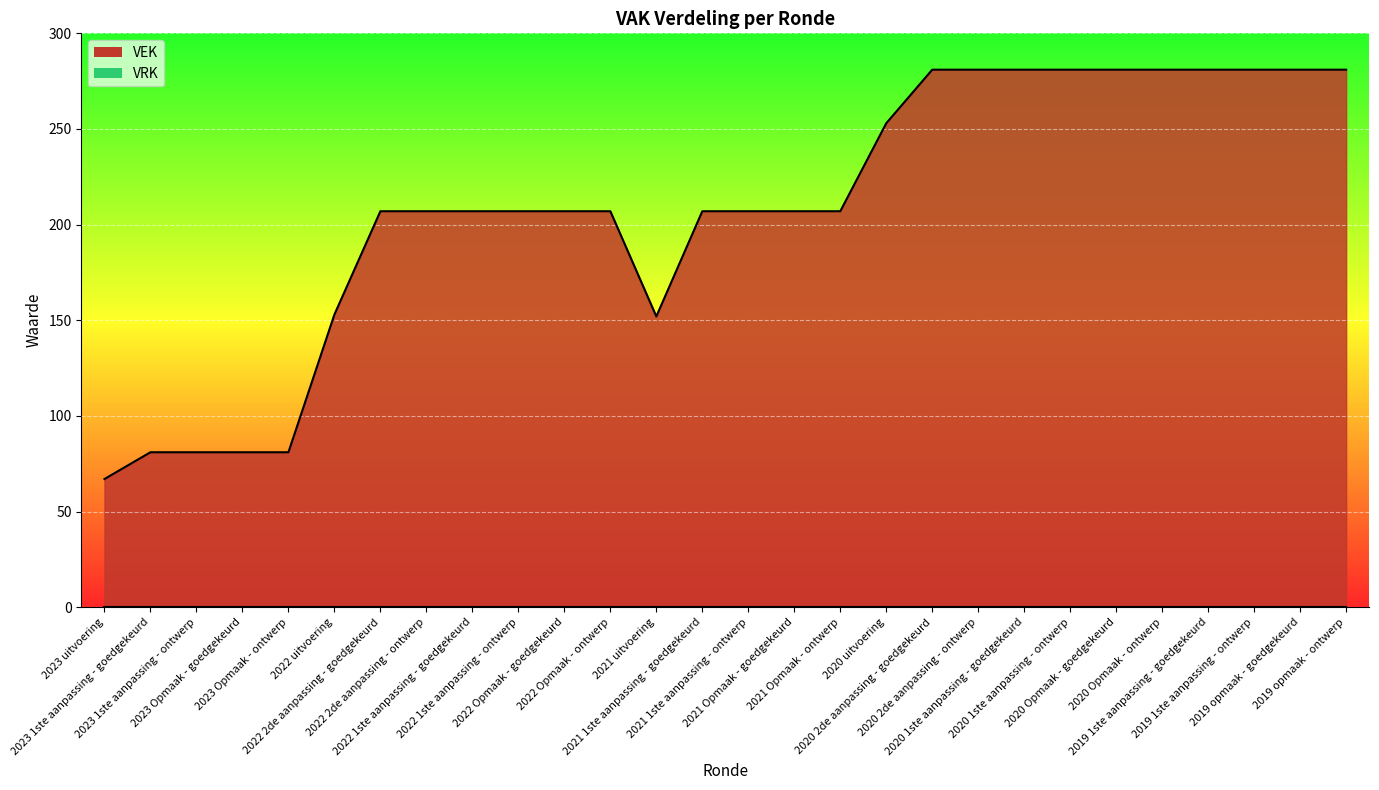

Rank the categories by value from highest to lowest.

2020 2de aanpassing - goedgekeurd, 2020 2de aanpassing - ontwerp, 2020 1ste aanpassing - goedgekeurd, 2020 1ste aanpassing - ontwerp, 2020 Opmaak - goedgekeurd, 2020 Opmaak - ontwerp, 2019 1ste aanpassing - goedgekeurd, 2019 1ste aanpassing - ontwerp, 2019 opmaak - goedgekeurd, 2019 opmaak - ontwerp, 2020 uitvoering, 2022 2de aanpassing - goedgekeurd, 2022 2de aanpassing - ontwerp, 2022 1ste aanpassing - goedgekeurd, 2022 1ste aanpassing - ontwerp, 2022 Opmaak - goedgekeurd, 2022 Opmaak - ontwerp, 2021 1ste aanpassing - goedgekeurd, 2021 1ste aanpassing - ontwerp, 2021 Opmaak - goedgekeurd, 2021 Opmaak - ontwerp, 2022 uitvoering, 2021 uitvoering, 2023 1ste aanpassing - goedgekeurd, 2023 1ste aanpassing - ontwerp, 2023 Opmaak - goedgekeurd, 2023 Opmaak - ontwerp, 2023 uitvoering